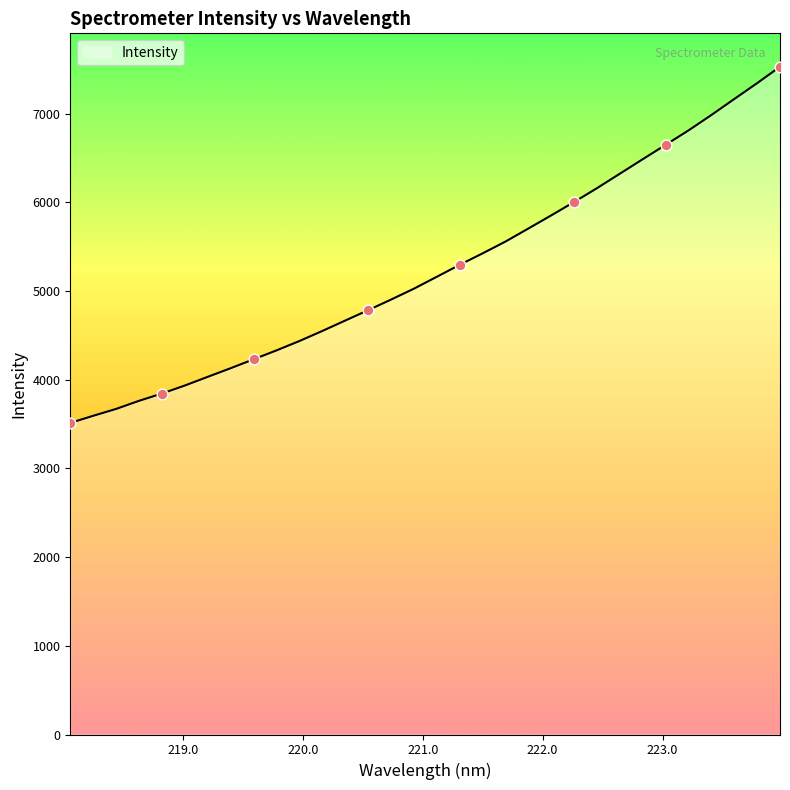

What is the greatest value displayed?

7528.8